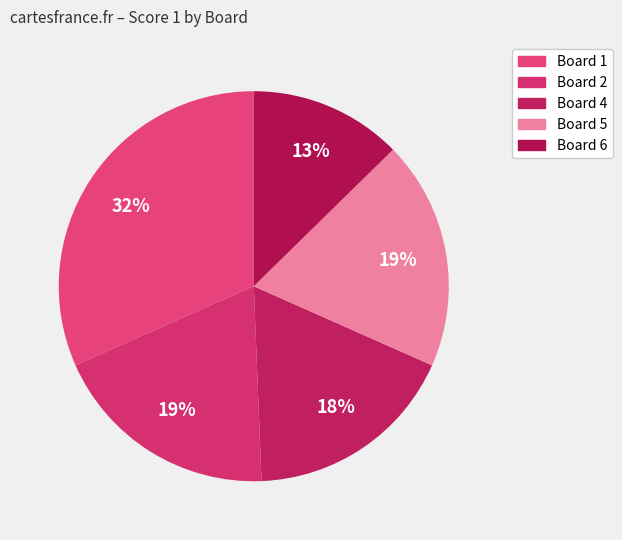

How many segments does this pie chart have?

5